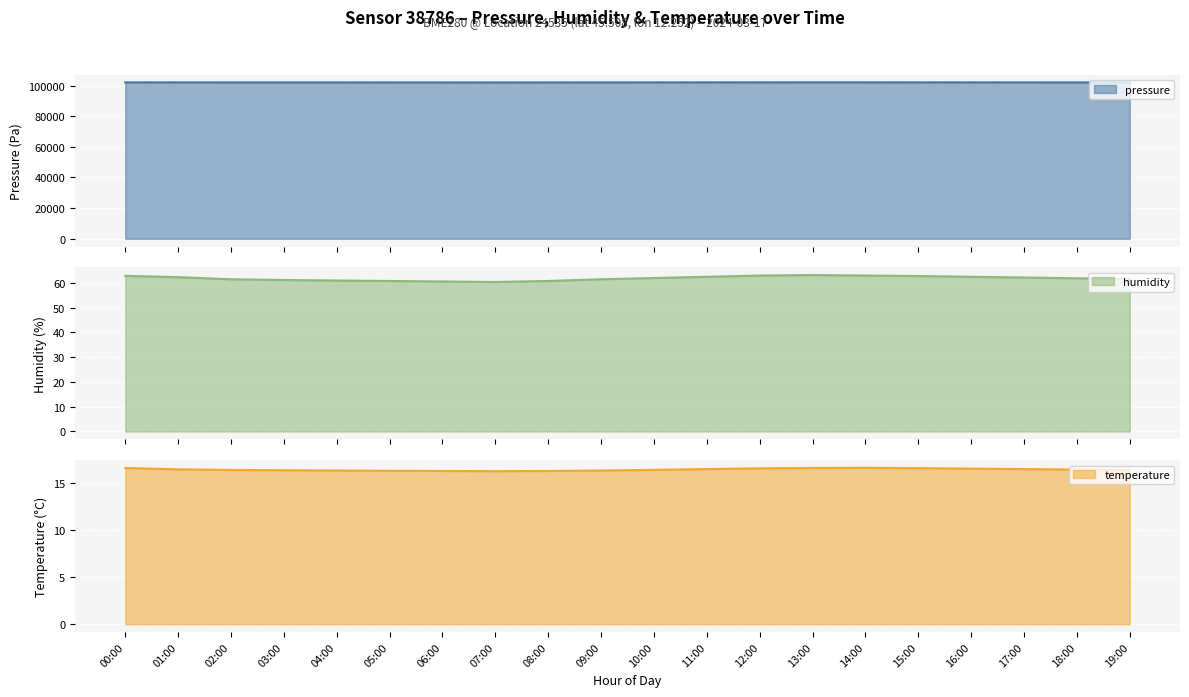

What value does the temperature series have at 17:00?

16.5